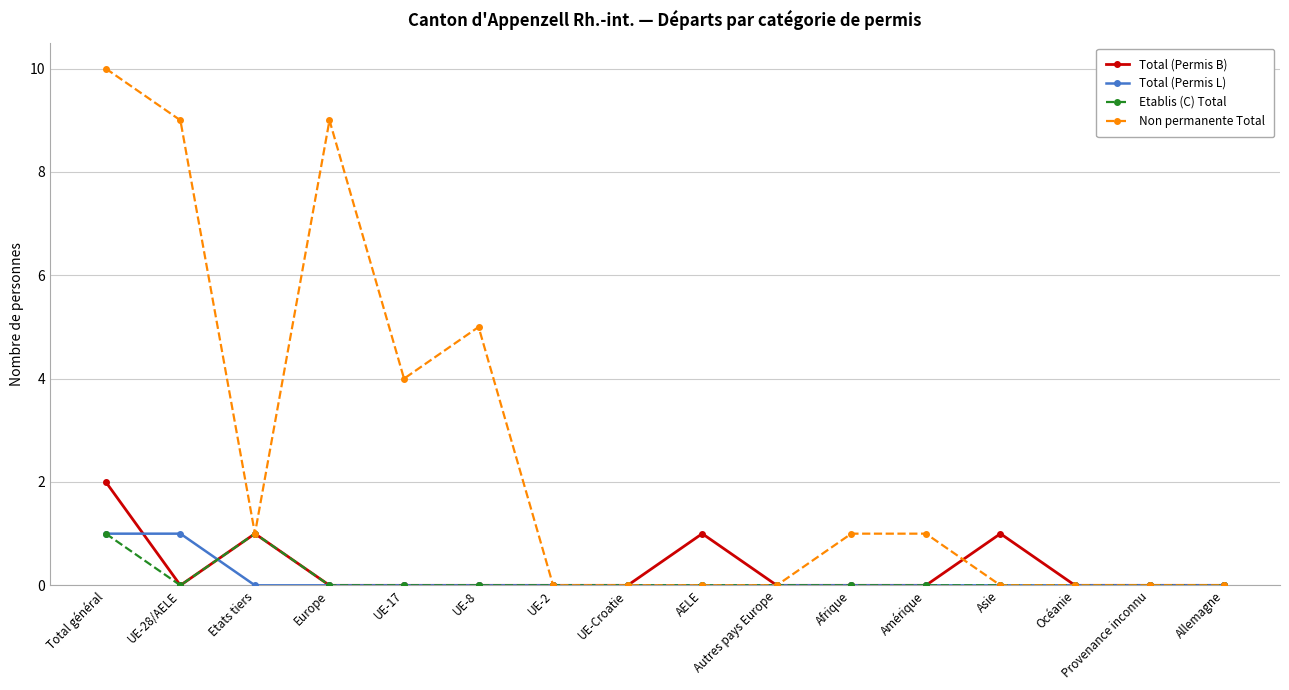

How many lines are shown in the chart?

4